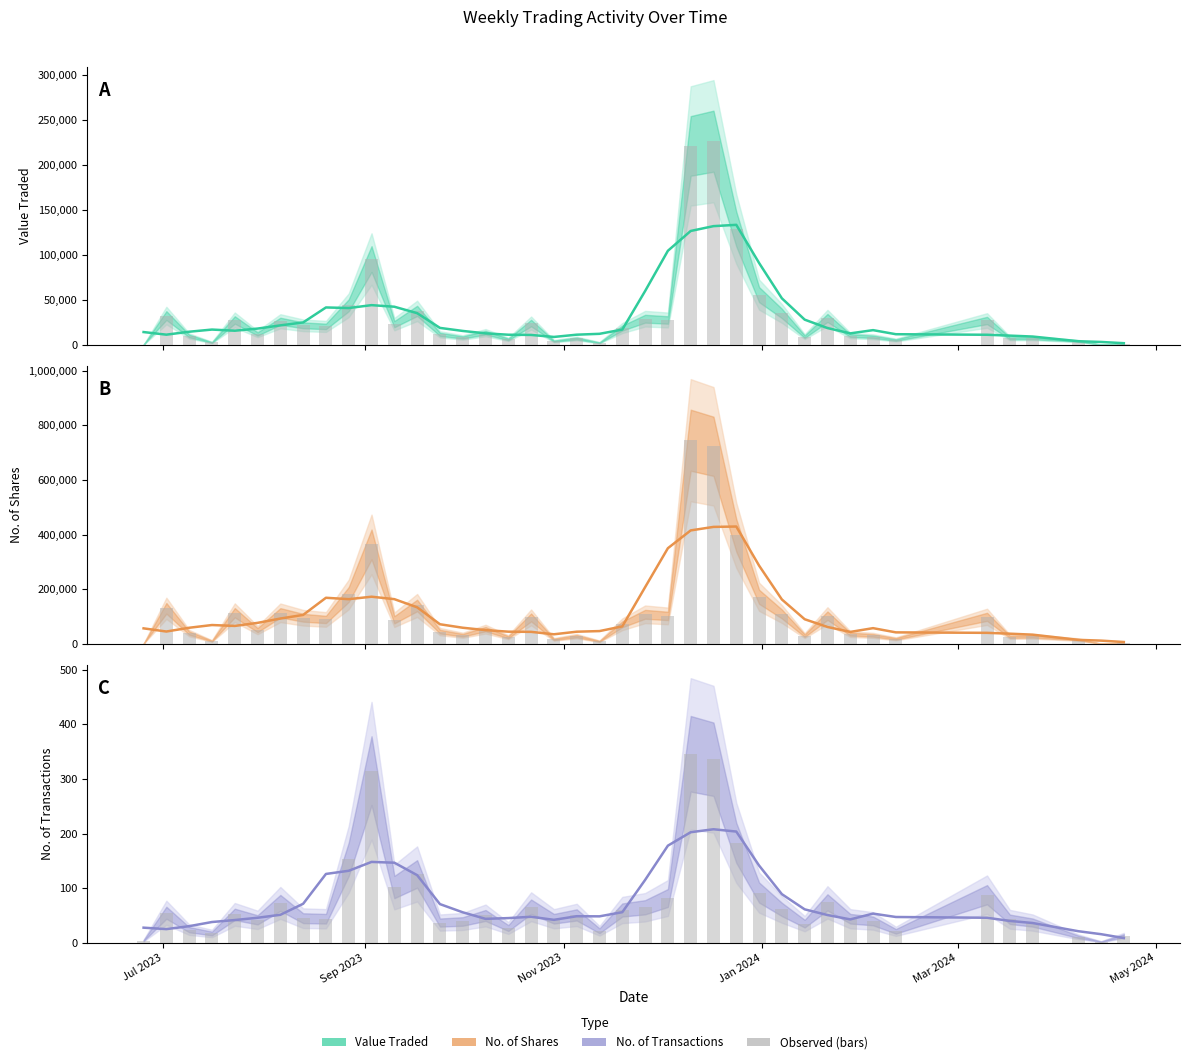

What is the maximum value shown in the chart?

346